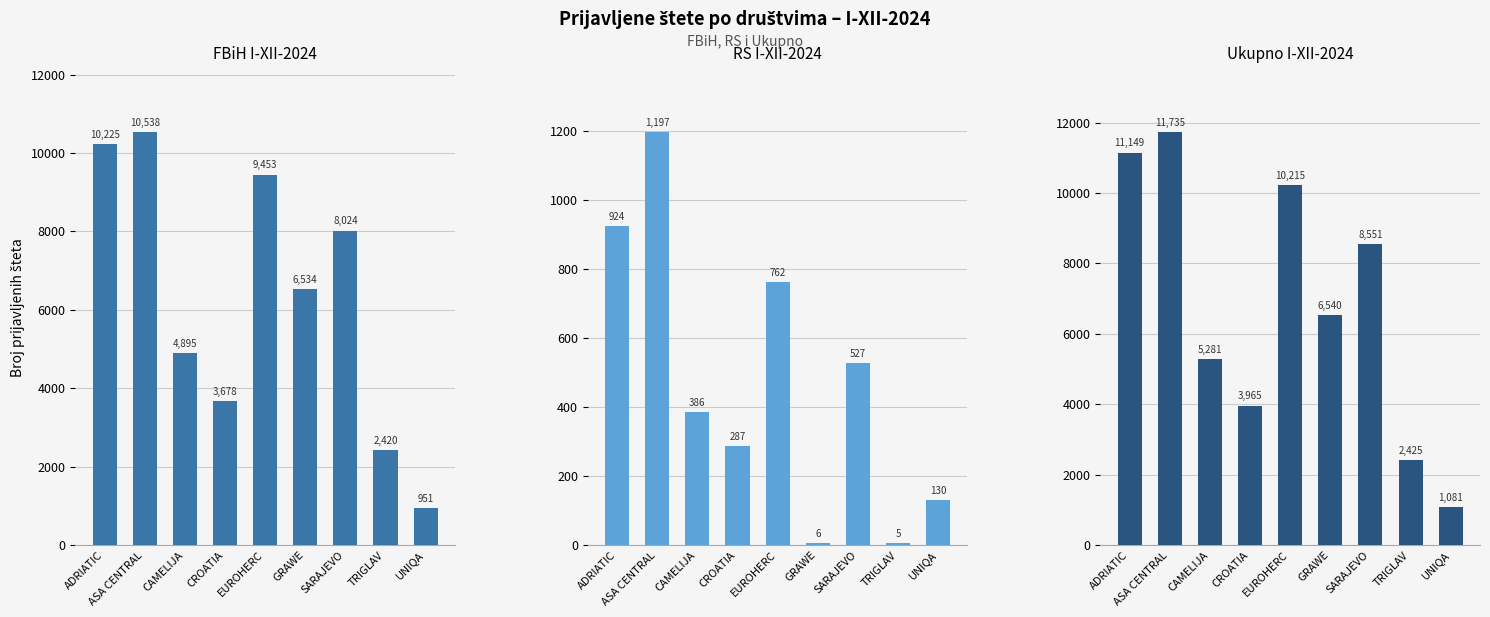

What is the average value of the Ukupno I-XII-2024 series?

6771